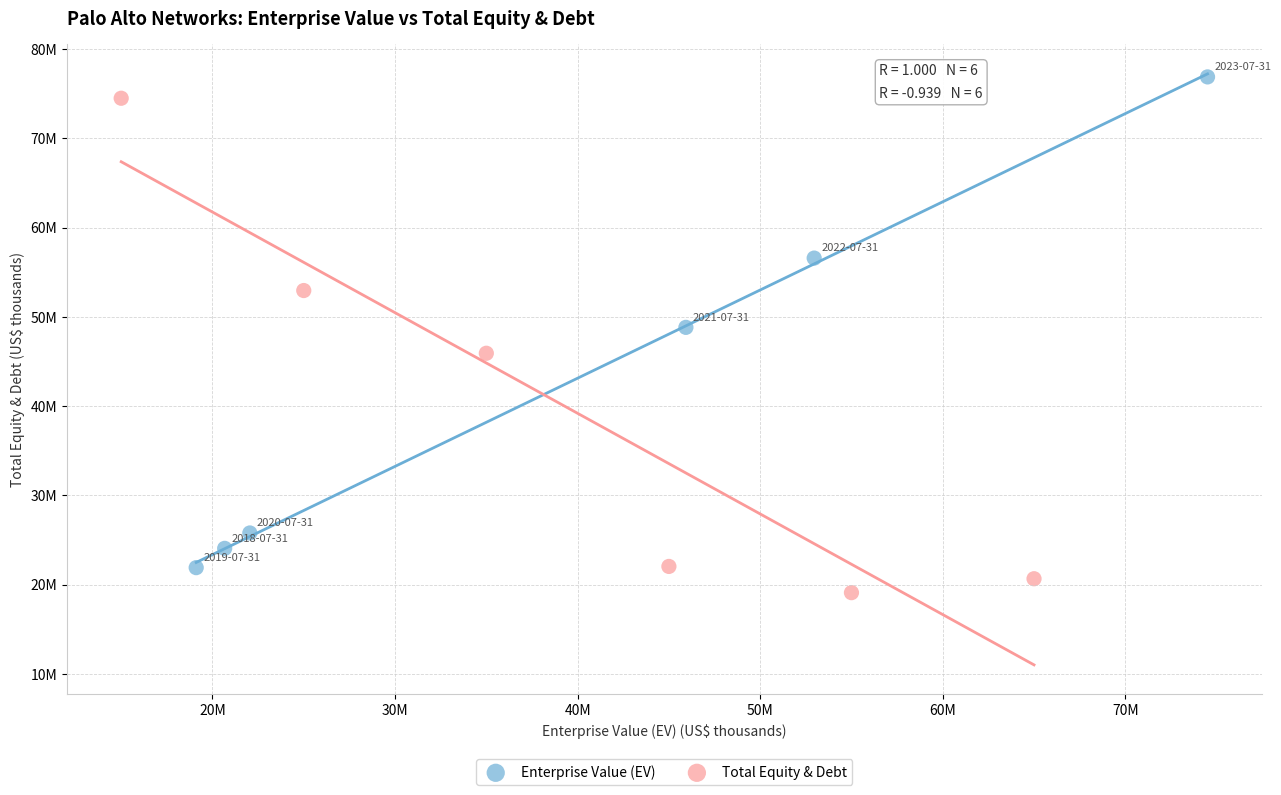

Which series contains the highest Y value?

Enterprise Value (EV)